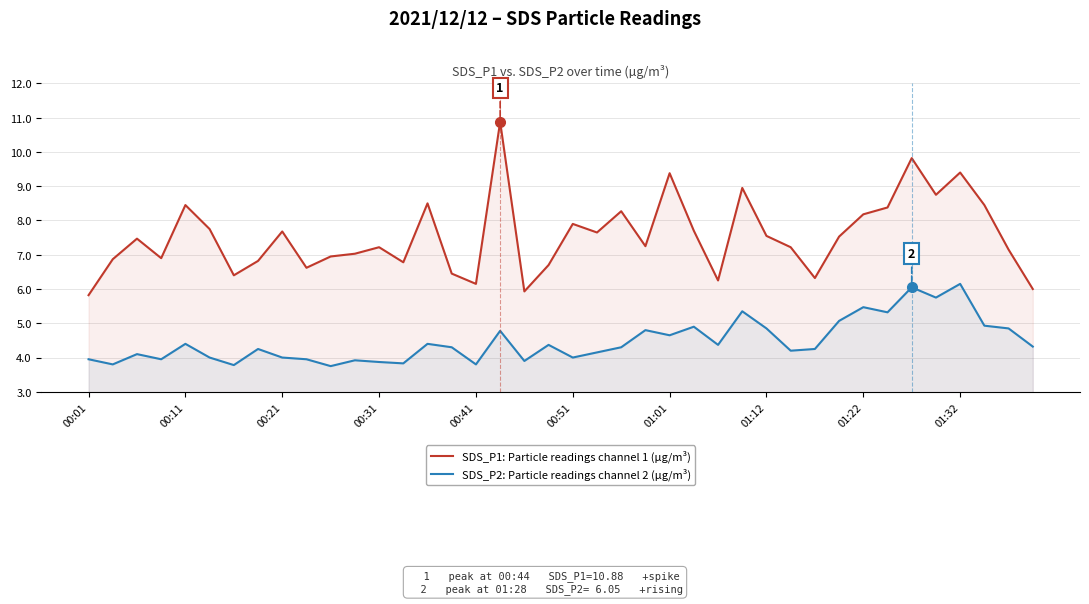

What is the maximum value shown in the chart?

10.9